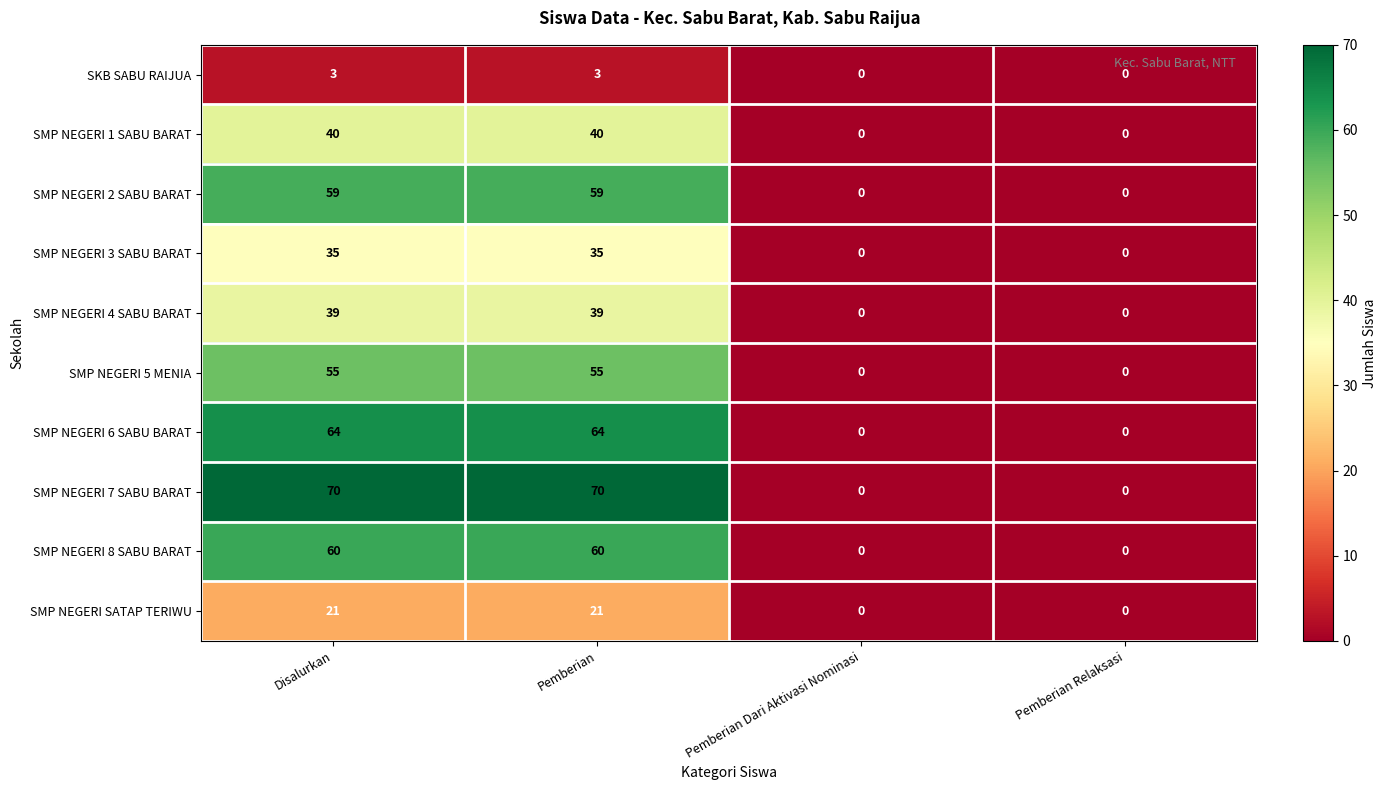

What is the difference between the maximum and minimum values in the SKB SABU RAIJUA series?

3